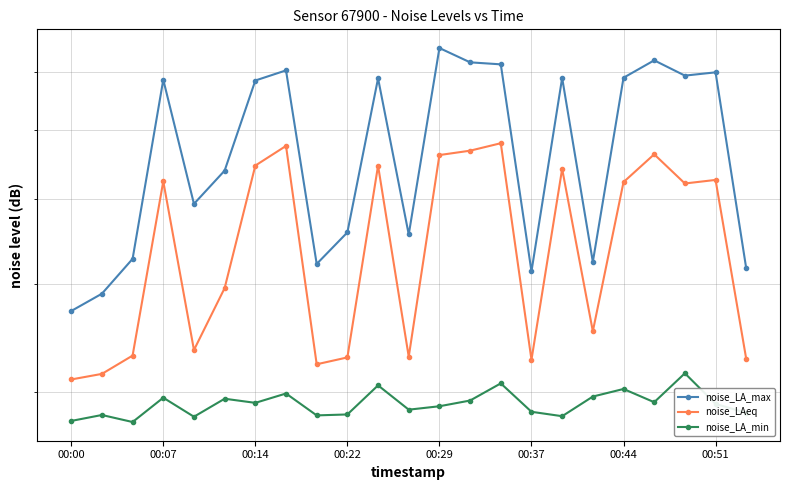

Which series has the largest range (max minus min)?

noise_LA_max